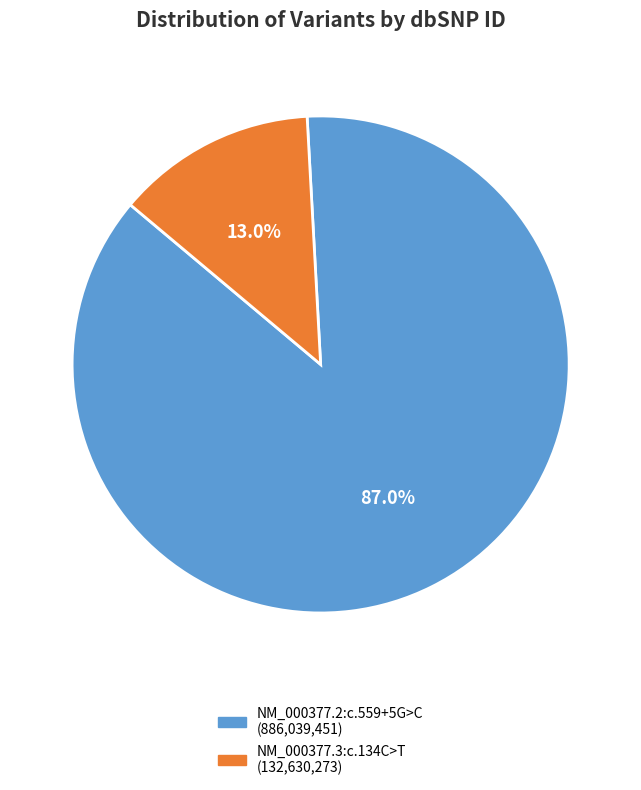

Rank the categories by value from highest to lowest.

NM_000377.2:c.559+5G>C, NM_000377.3:c.134C>T